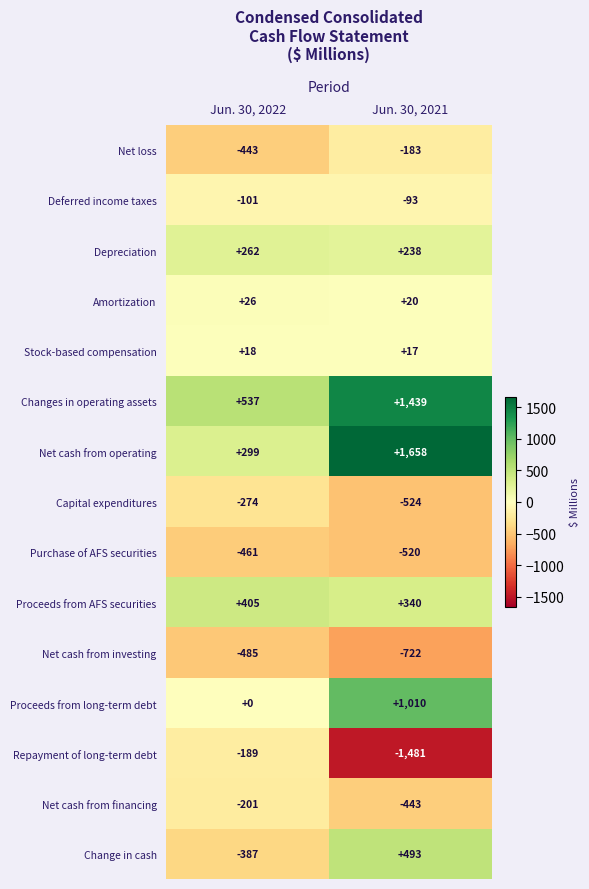

The value of Changes in operating assets at Jun. 30, 2022 is 129. True or false?

False